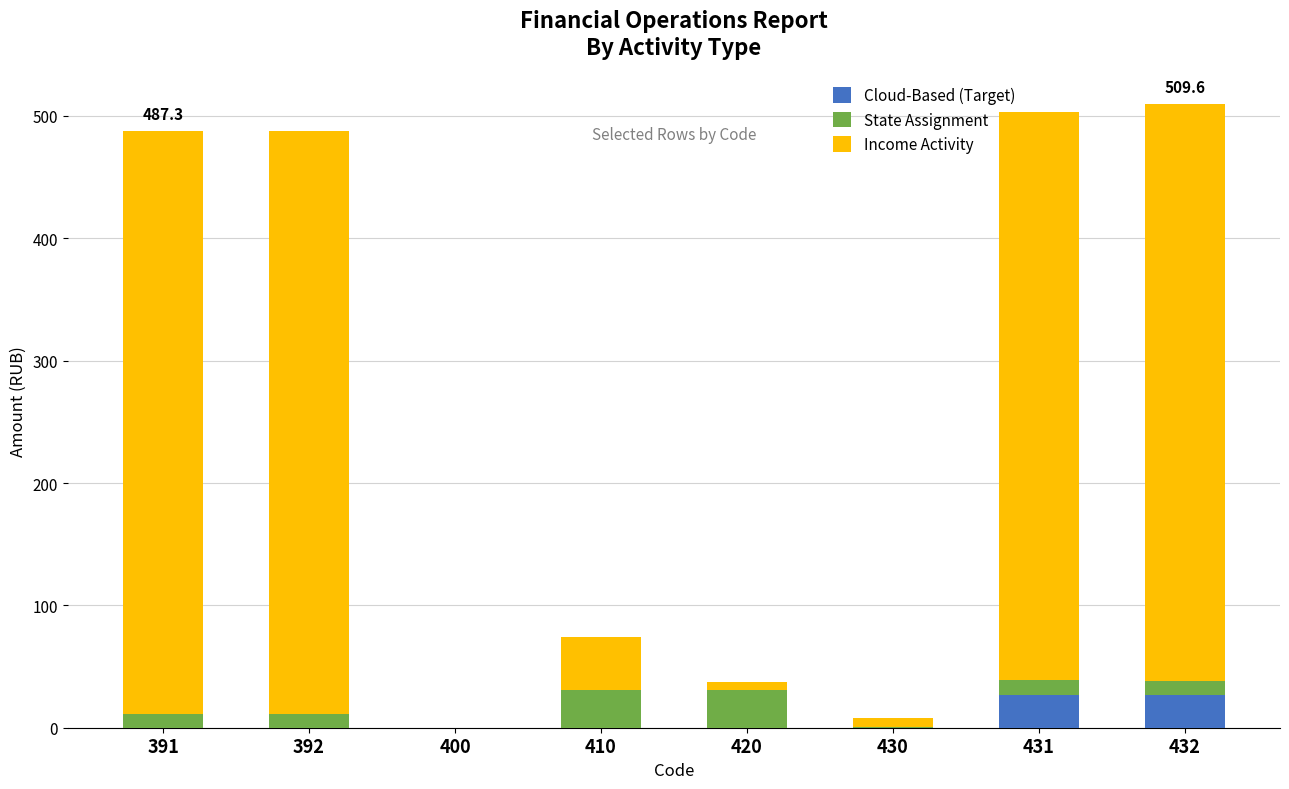

What is the total value across all series at 391?

487.3